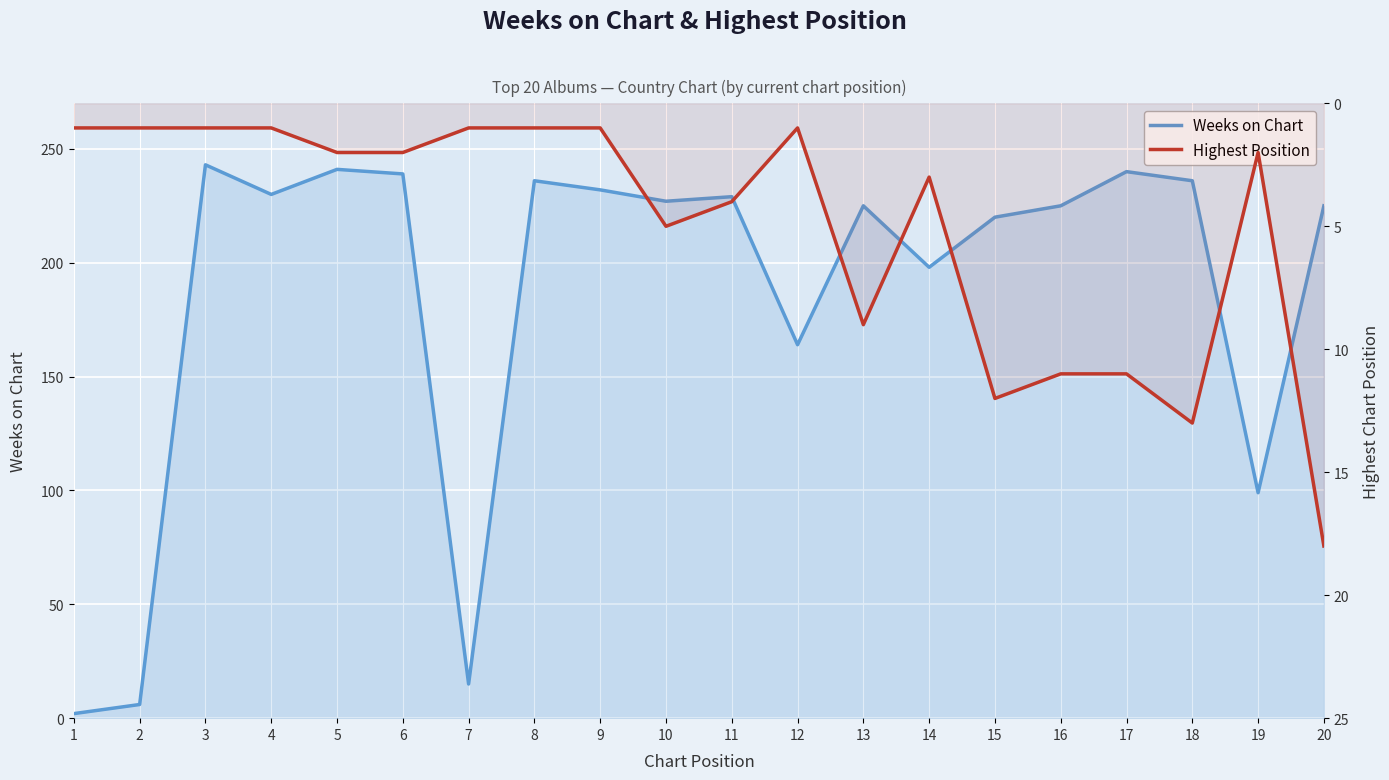

List the labels in order of Weeks on Chart value, largest first.

3, 5, 17, 6, 8, 18, 9, 4, 11, 10, 13, 16, 20, 15, 14, 12, 19, 7, 2, 1